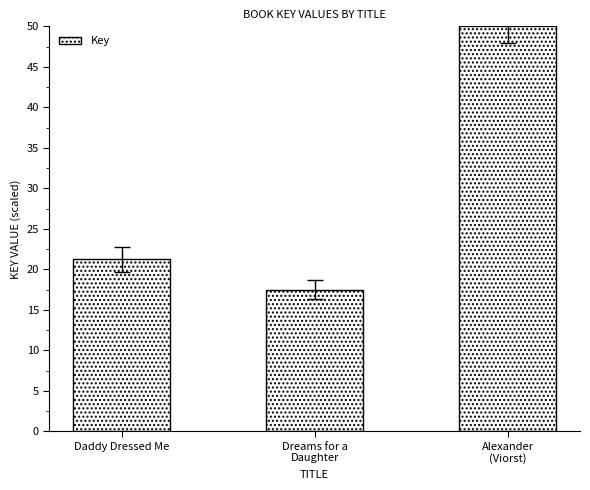

Where does the data first go above 21?

Daddy Dressed Me